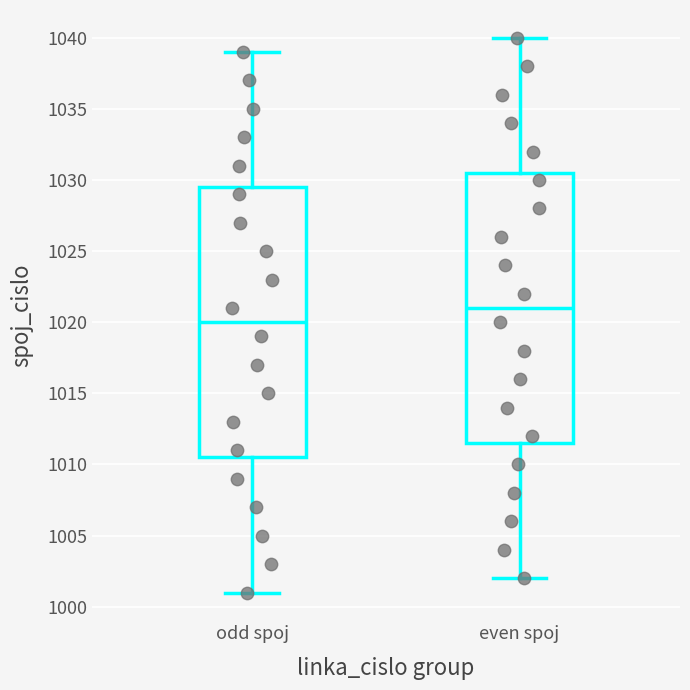

Reading left to right, read every box against the y-axis: the position of its median line, the range the box covers, and the ends of its whiskers. The values are not printed on the chart, so give them approximately, as read against the axis.

odd spoj: median 1020.0, box 1010.5 to 1029.5, whiskers 1001.0 to 1039.0
even spoj: median 1021.0, box 1011.5 to 1030.5, whiskers 1002.0 to 1040.0